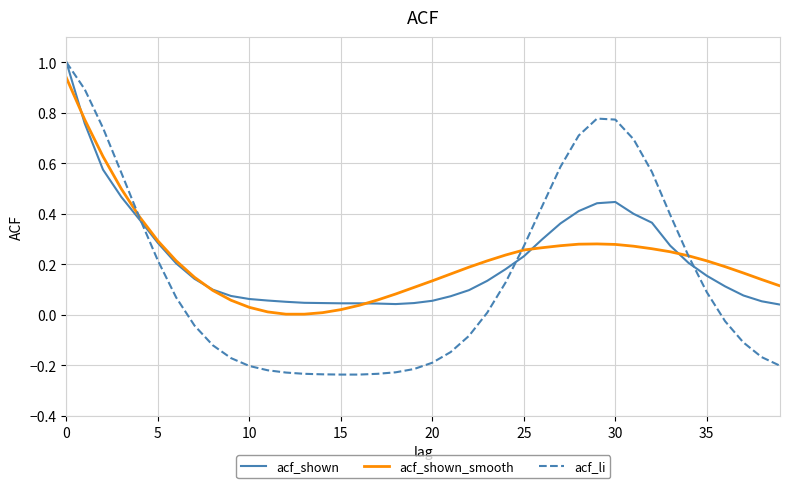

Which series has the widest spread of values?

acf_li